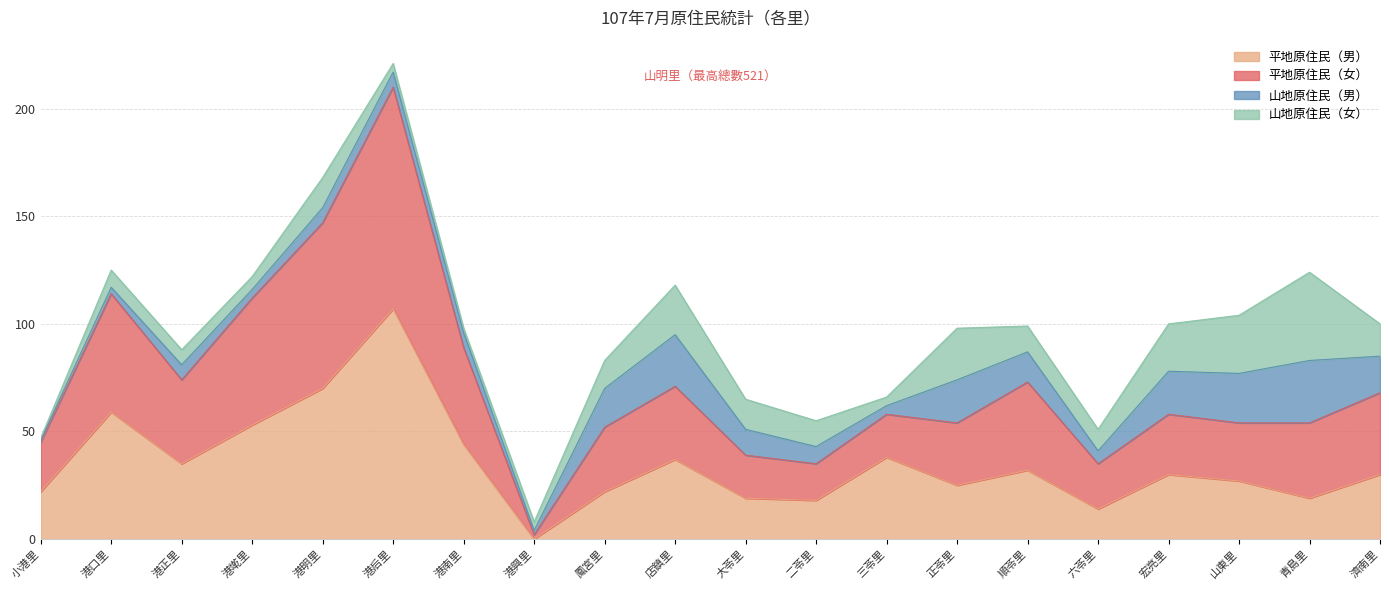

Is it true that 平地原住民（男） equals 79 at 港南里?

False